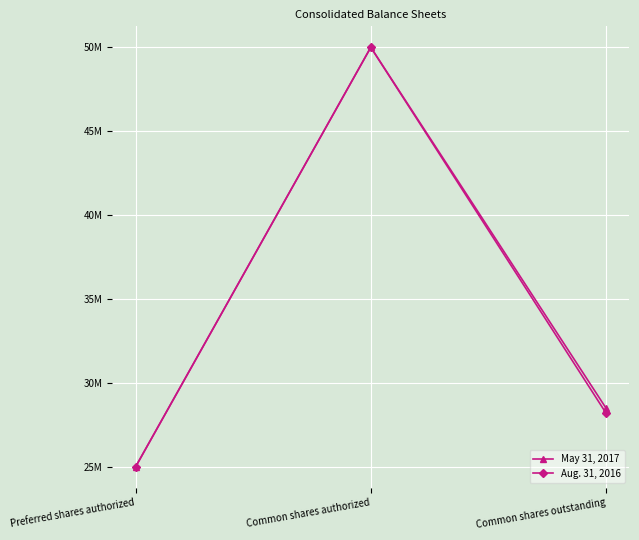

What is the sum of the May 31, 2017 values at Common shares outstanding and Common shares authorized?

78503000